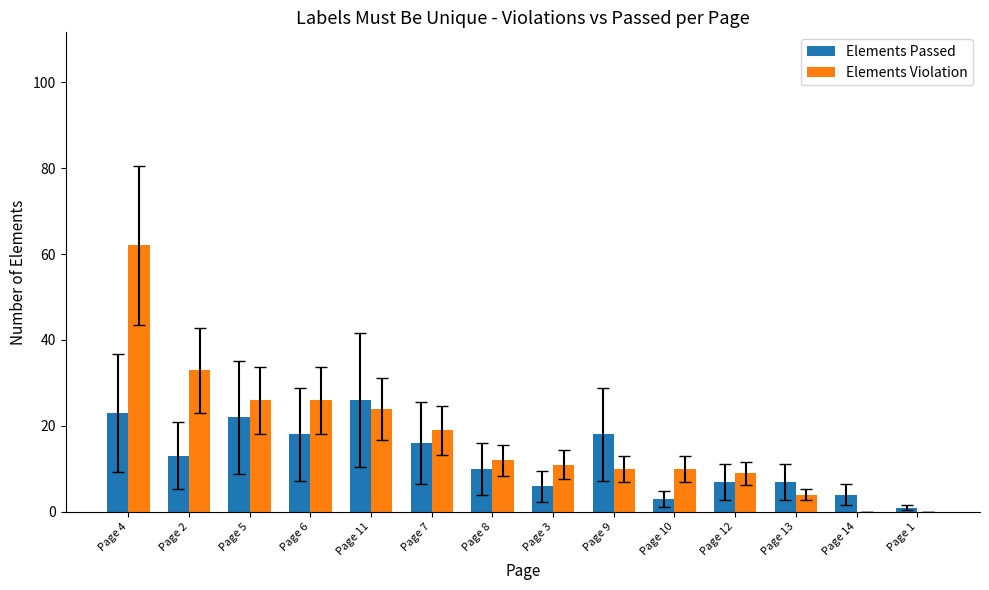

What is the total value across all series at Page 2?

46